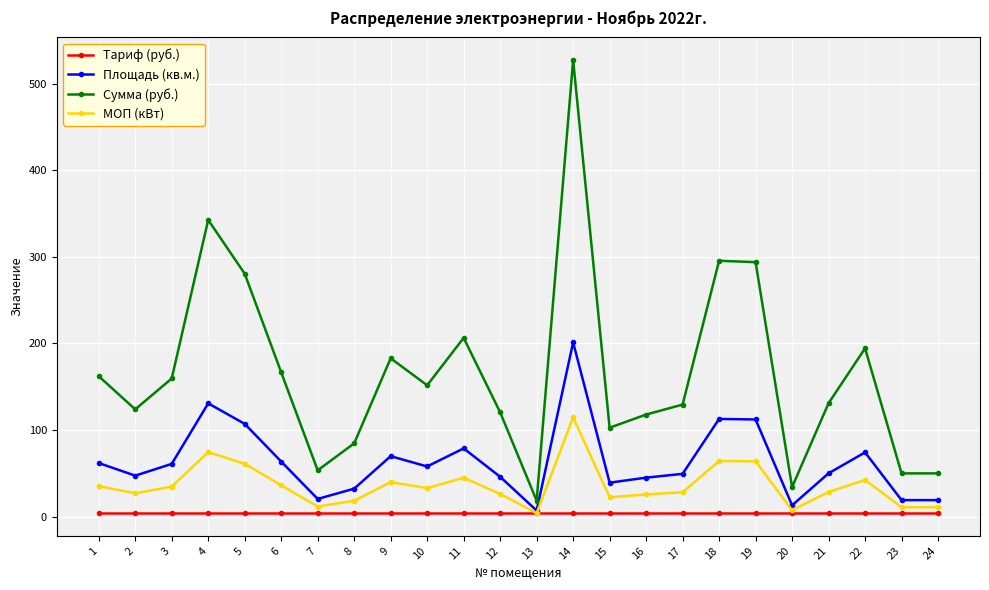

True or false: Площадь (кв.м.) has a value of 112.8 at 18.

True